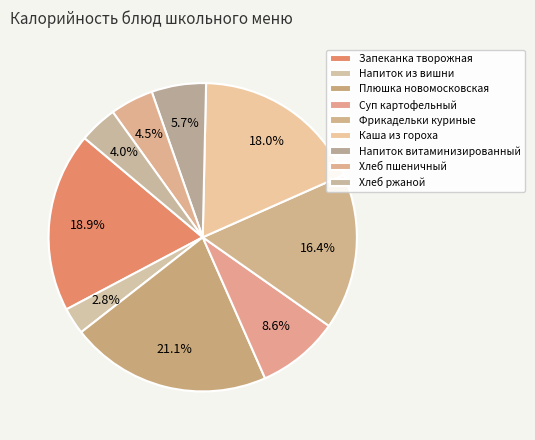

How many slices are in this pie chart?

9